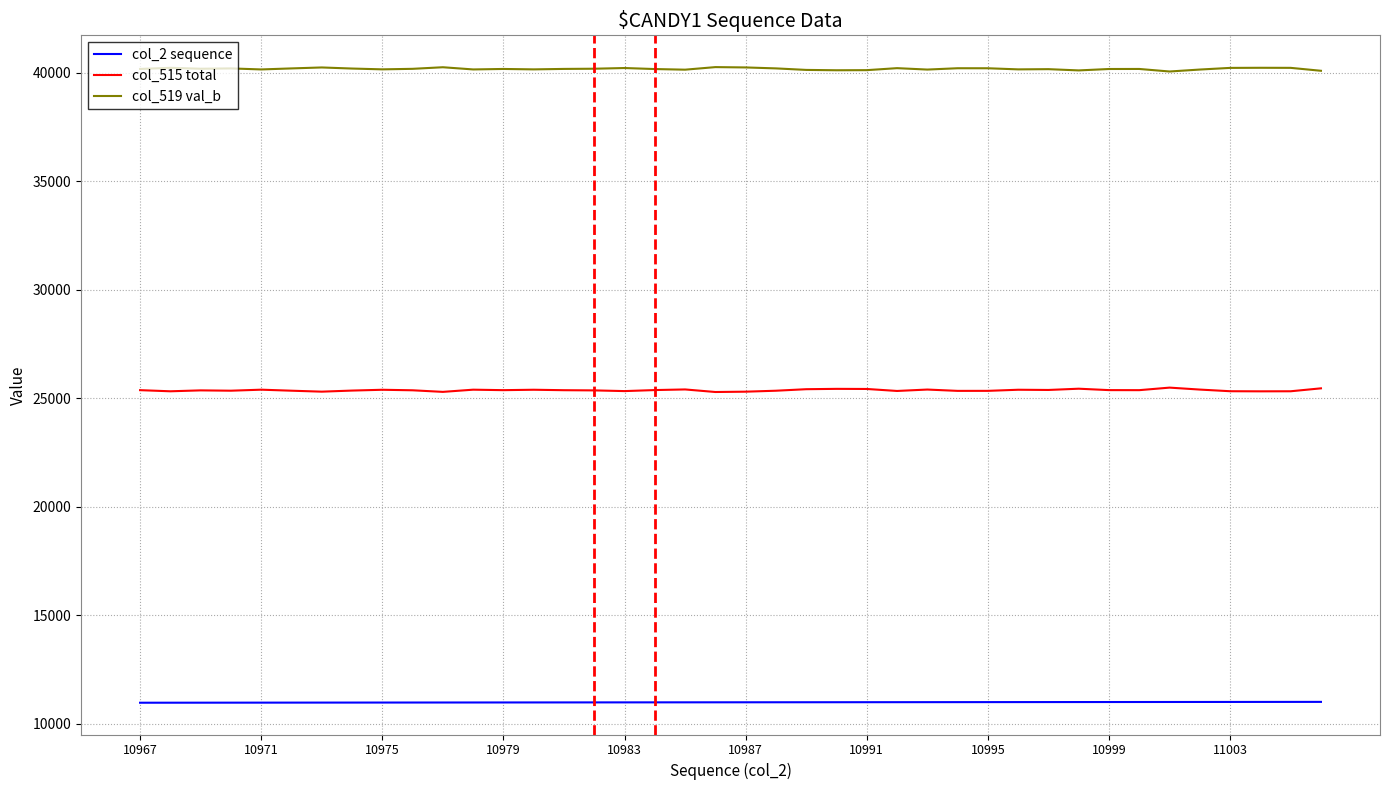

True or false: col_519 val_b and col_2 sequence intersect in this chart.

False